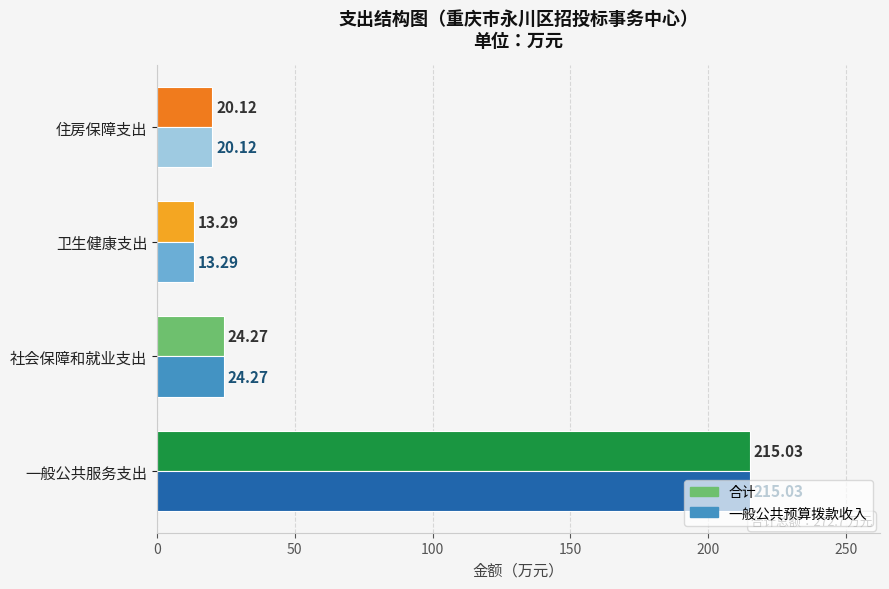

Where is 合计 nearest to the value 114?

社会保障和就业支出